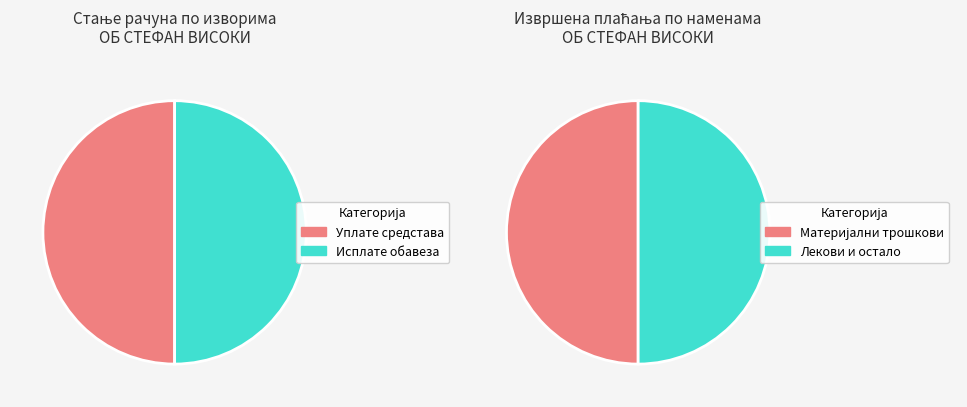

Is Пренос са сопственог рачуна the majority of the pie?

No